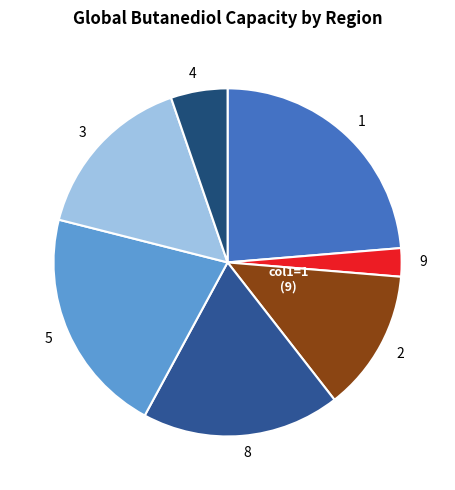

Do 5 and 3 together represent more than half of the pie?

No